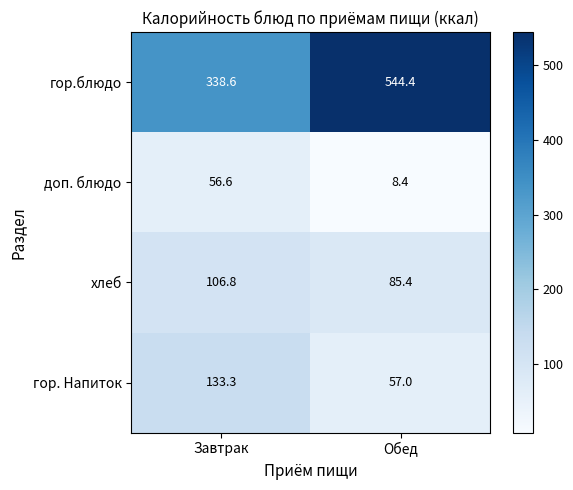

Reading left to right, list all the values displayed in this chart.

гор.блюдо: 338.6	544.4
доп. блюдо: 56.6	8.4
хлеб: 106.8	85.4
гор. Напиток: 133.3	57.0